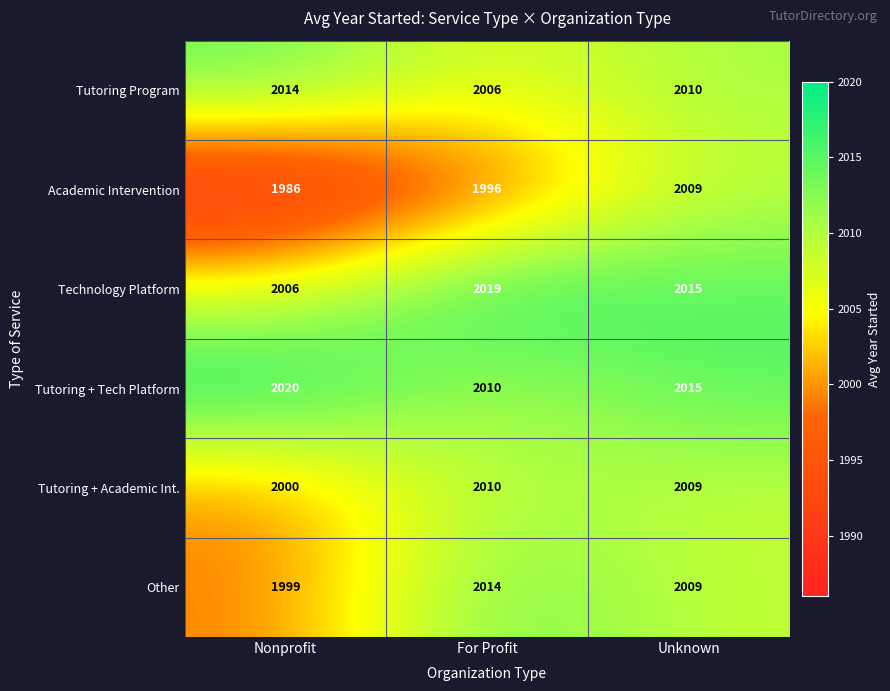

Reading left to right, list all the values displayed in this chart.

Tutoring Program: Nonprofit=2014	For Profit=2006	Unknown=2010
Academic Intervention: Nonprofit=1986	For Profit=1996	Unknown=2009
Technology Platform: Nonprofit=2006	For Profit=2019	Unknown=2015
Tutoring + Tech Platform: Nonprofit=2020	For Profit=2010	Unknown=2015
Tutoring + Academic Int.: Nonprofit=2000	For Profit=2010	Unknown=2009
Other: Nonprofit=1999	For Profit=2014	Unknown=2009